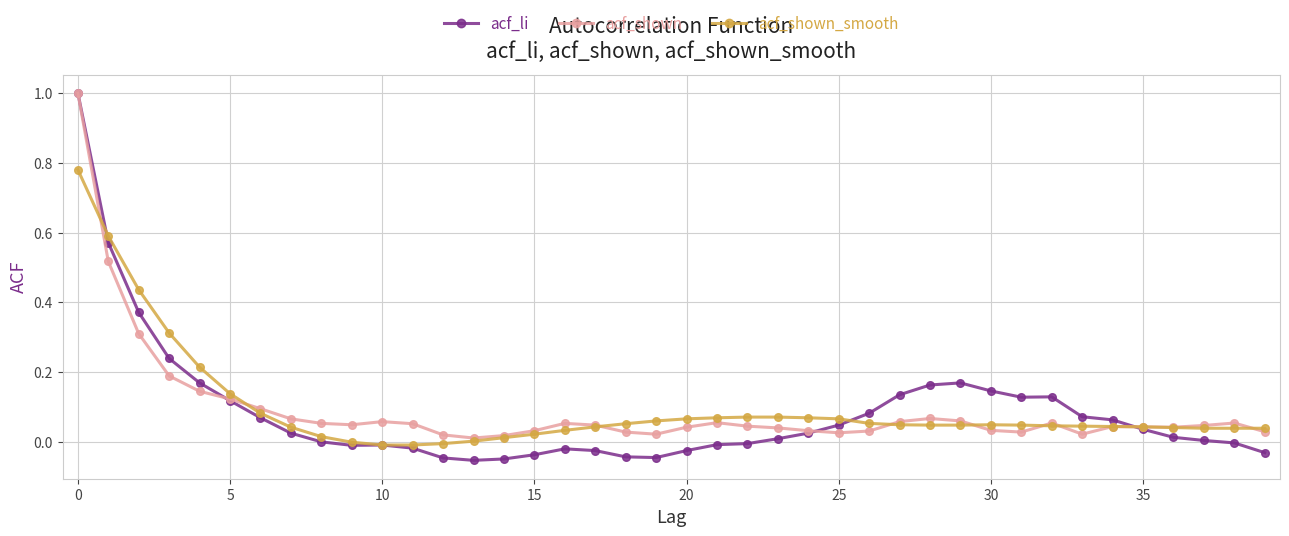

In acf_shown, how many points are higher than both neighbors (excluding endpoints)?

7